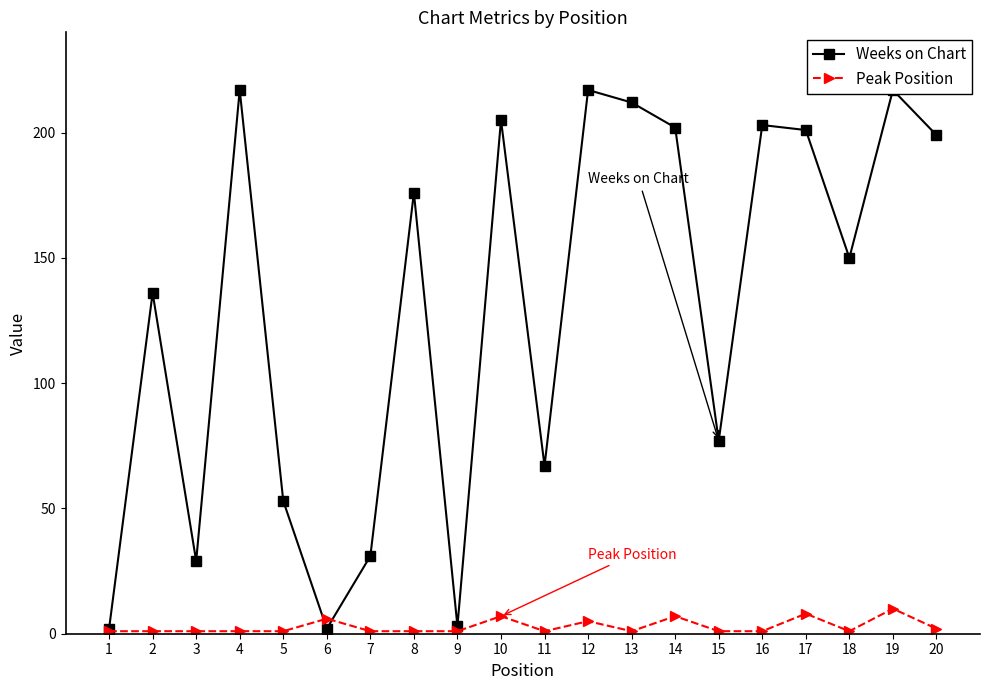

Which series has the largest total across all categories?

Weeks on Chart